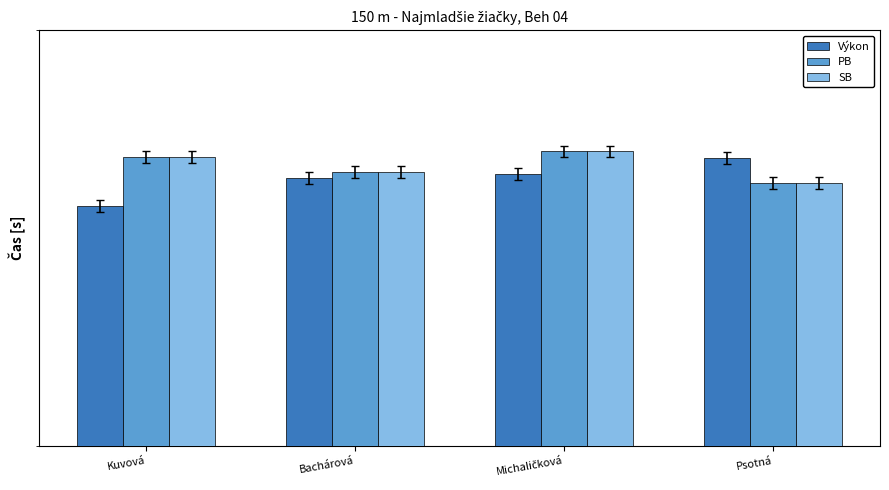

Which series changed the most between Bachárová and Michaličková?

PB